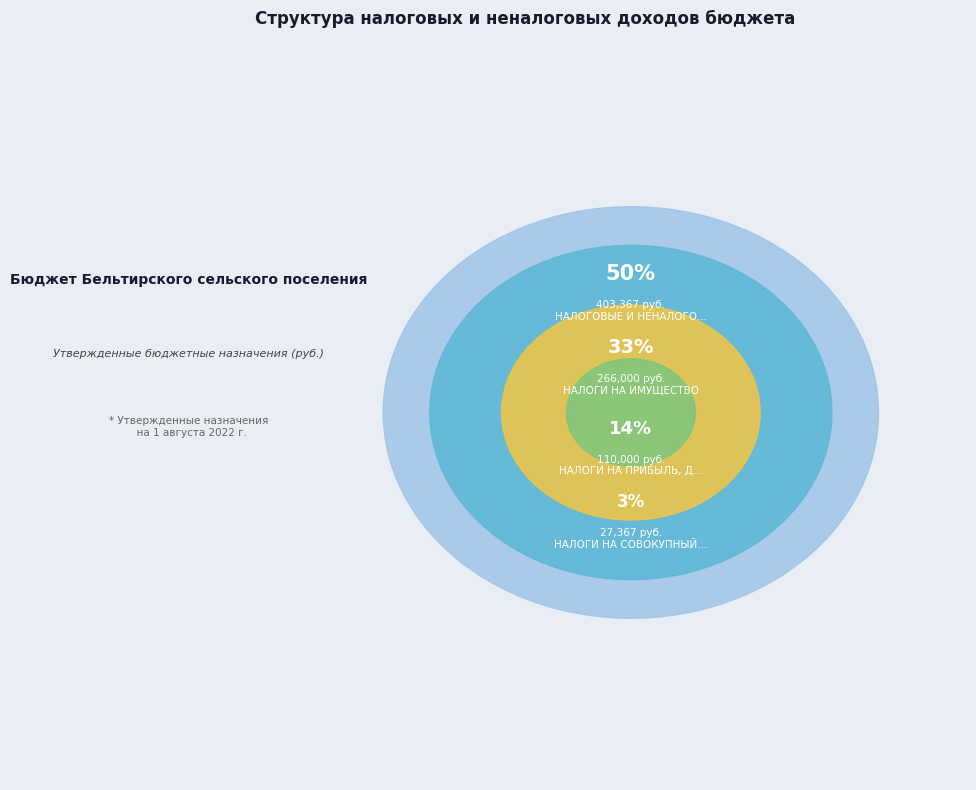

How many segments does this pie chart have?

4